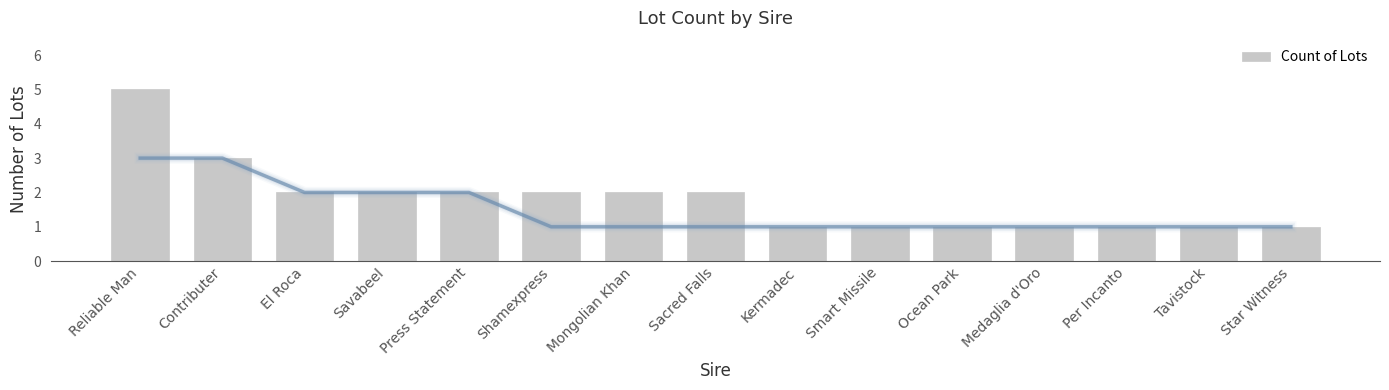

What is the label of the 2nd bar from the right?

Tavistock